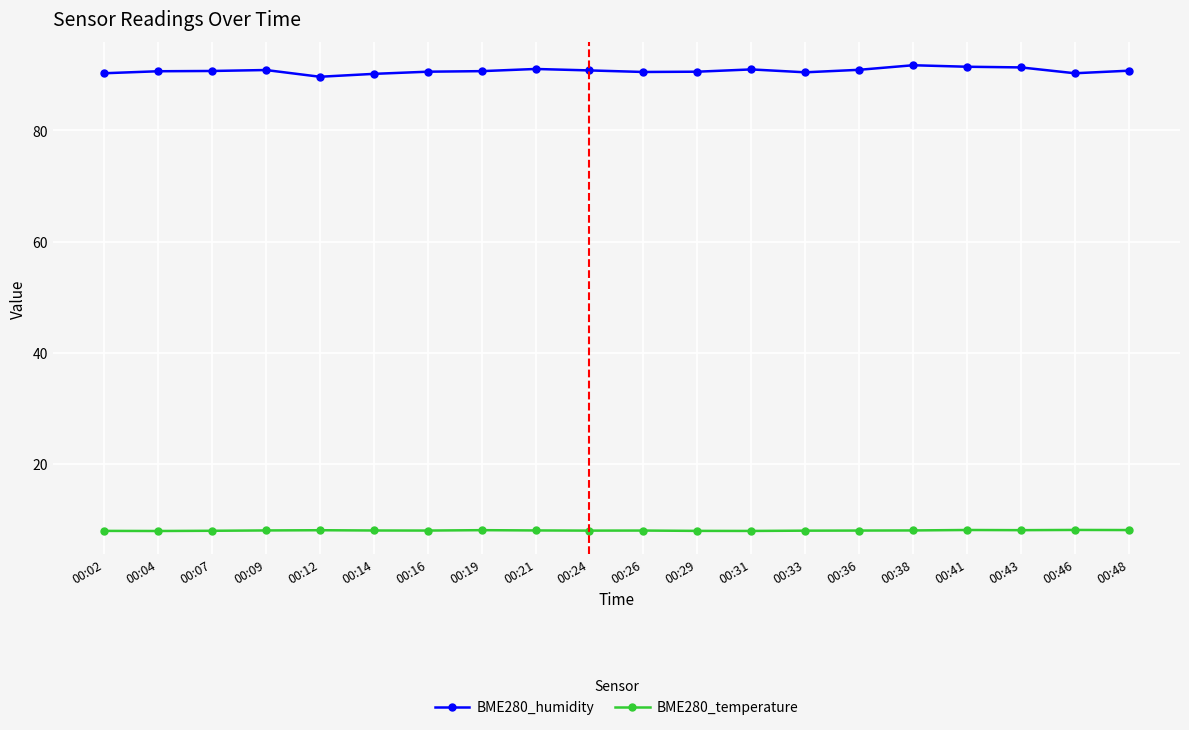

What is the difference between the highest and lowest values at 00:24?

82.7